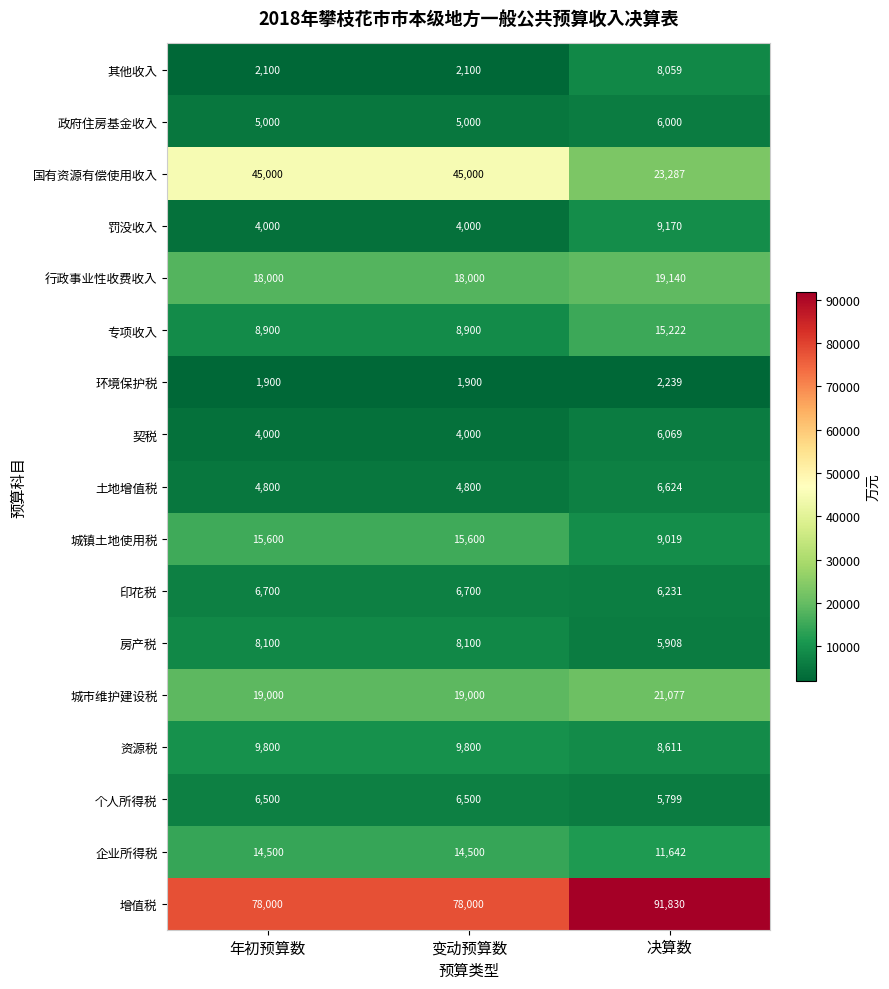

What is the difference between the 专项收入 values at 决算数 and 年初预算数?

6322